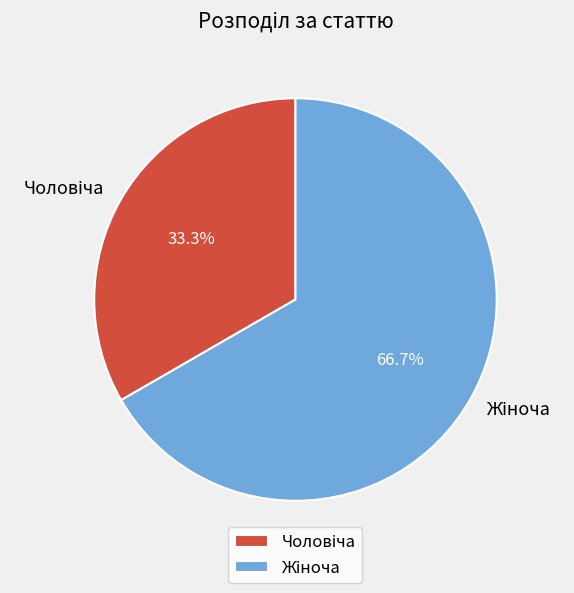

How many segments does this pie chart have?

2